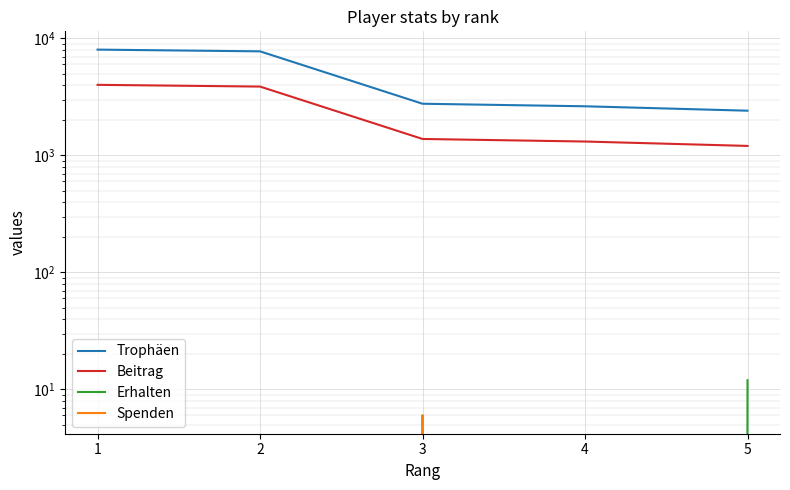

The value of Erhalten at 4 is 0. True or false?

True